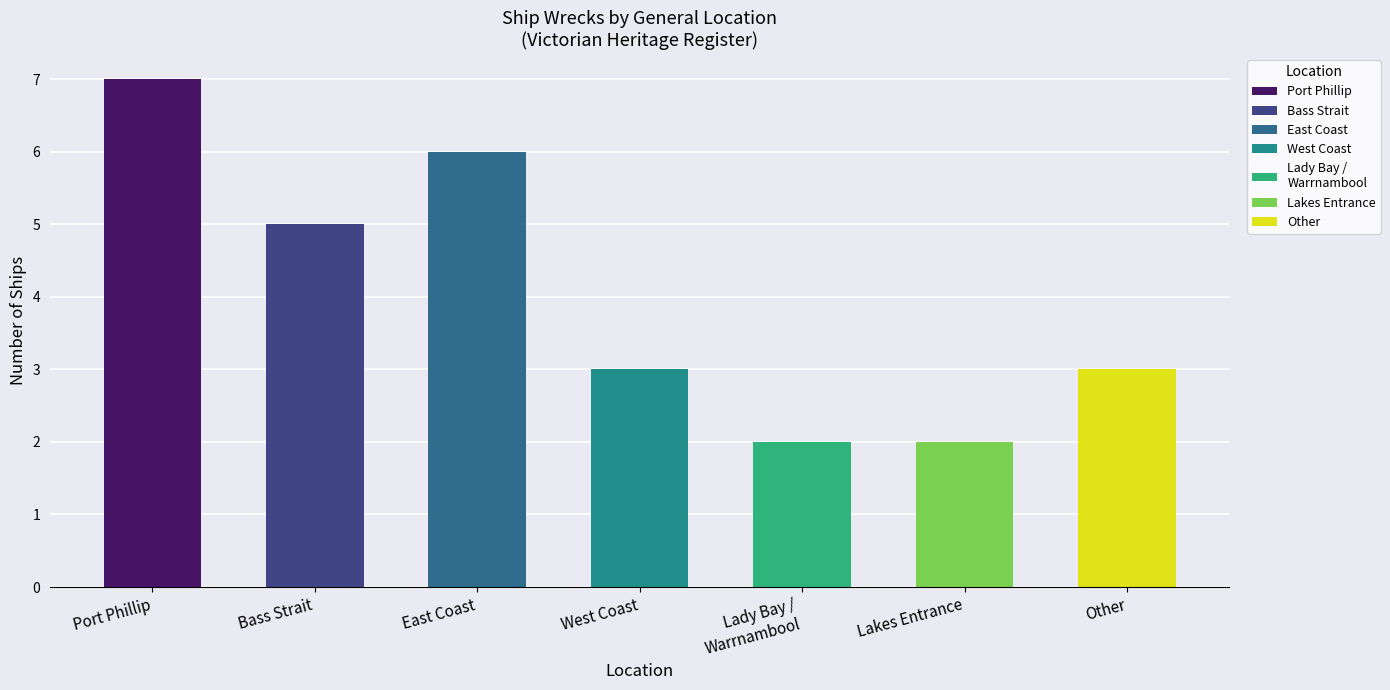

Does the chart contain stacked bars?

No